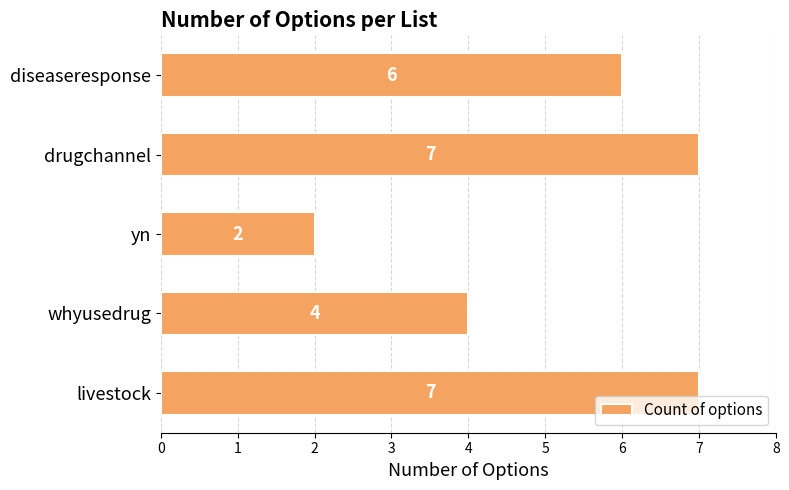

How many values are between 4 and 7?

4